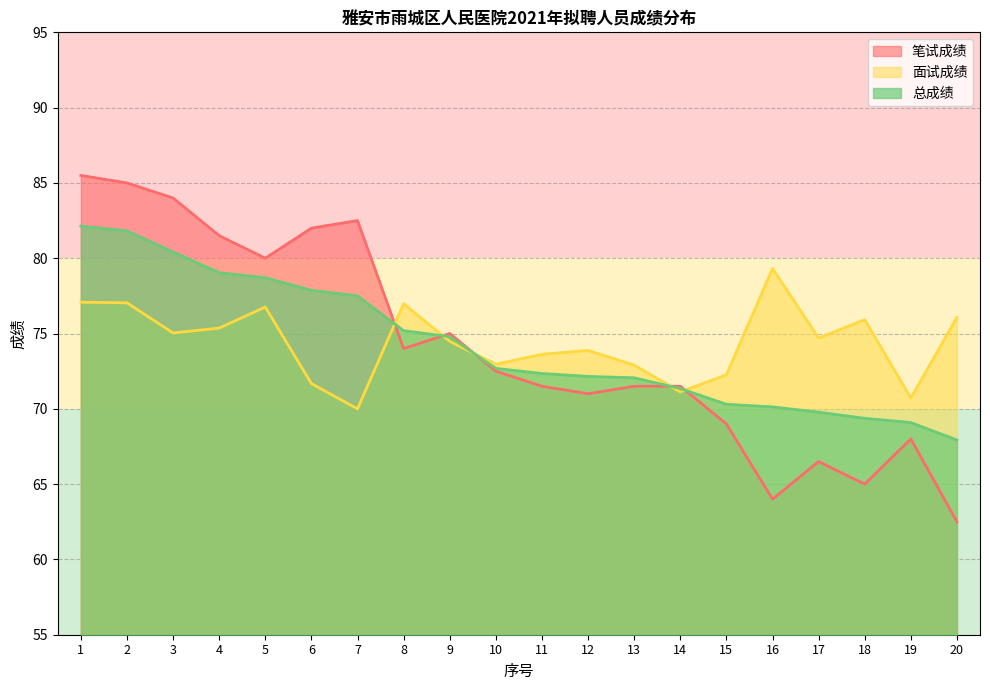

List the labels in order of 笔试成绩 value, smallest first.

20, 16, 18, 17, 19, 15, 12, 11, 13, 14, 10, 8, 9, 5, 4, 6, 7, 3, 2, 1